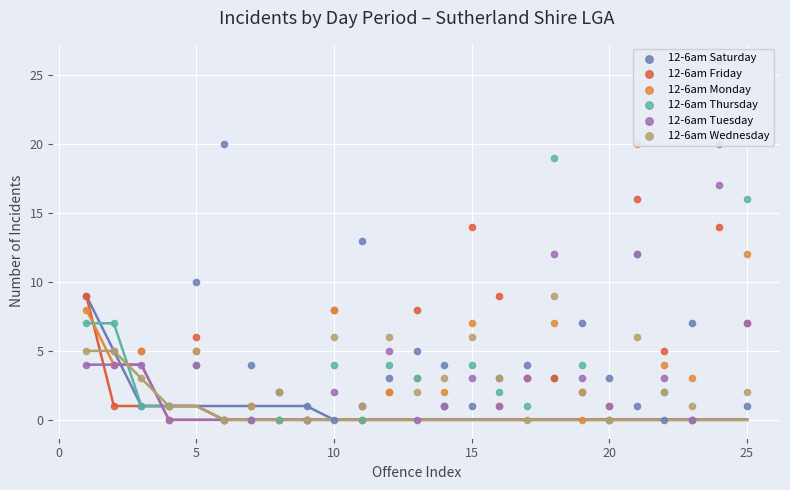

Which series has the widest spread of Y values?

12-6am Monday